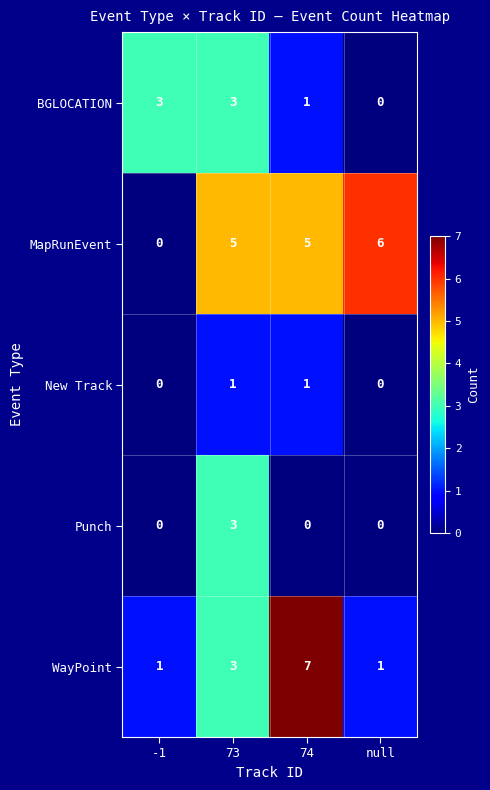

Count the BGLOCATION values in the range 1 to 3.

3